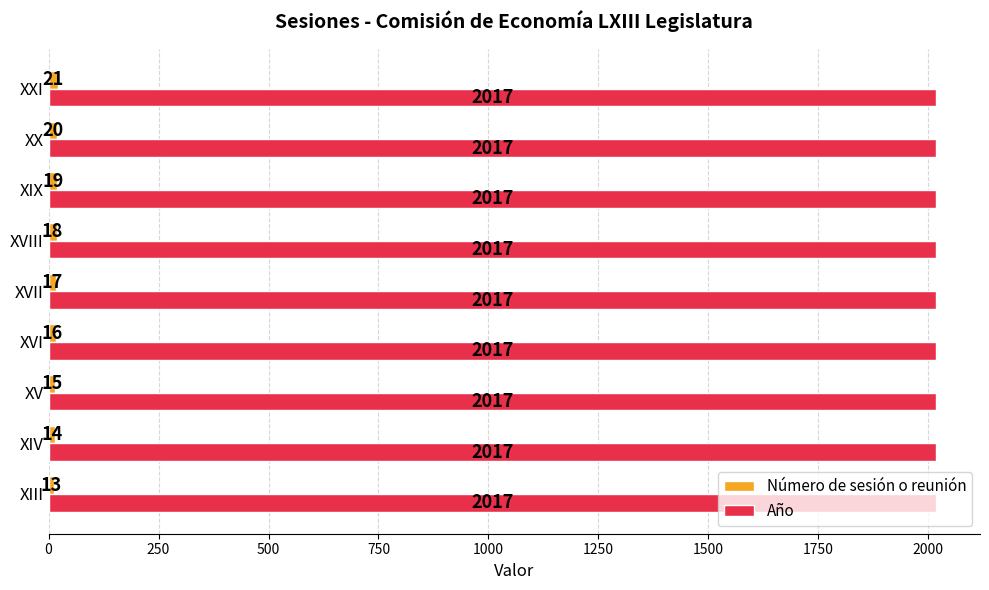

What is the spread (max minus min) of values at XIX?

1998